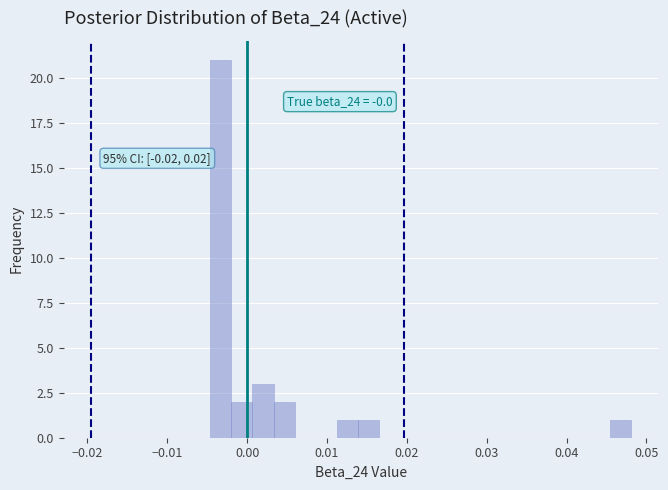

Read against the x-axis, roughly where is the centre of the tallest bar?

-0.003